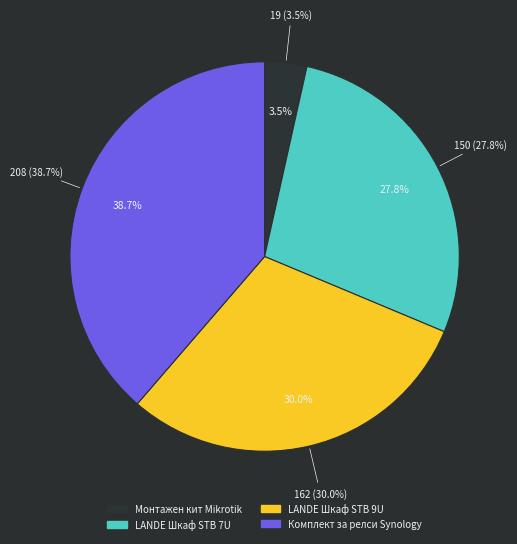

What is the change in value from Монтажен кит Mikrotik to LANDE Шкаф STB 9U?

+143.1